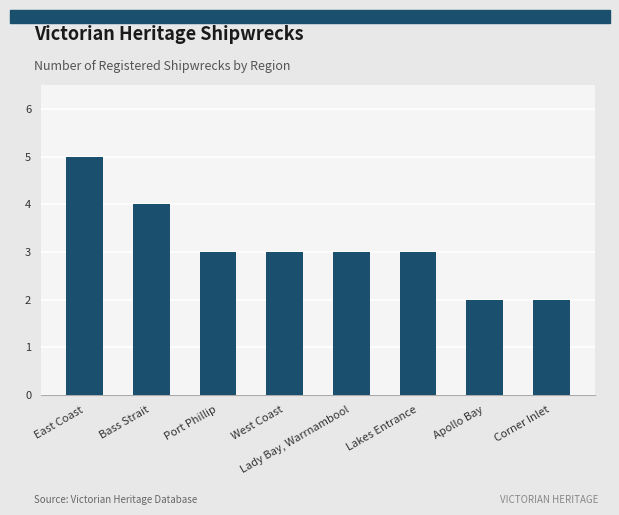

Reading left to right, list all the values displayed in this chart.

East Coast=5	Bass Strait=4	Port Phillip=3	West Coast=3	Lady Bay, Warrnambool=3	Lakes Entrance=3	Apollo Bay=2	Corner Inlet=2